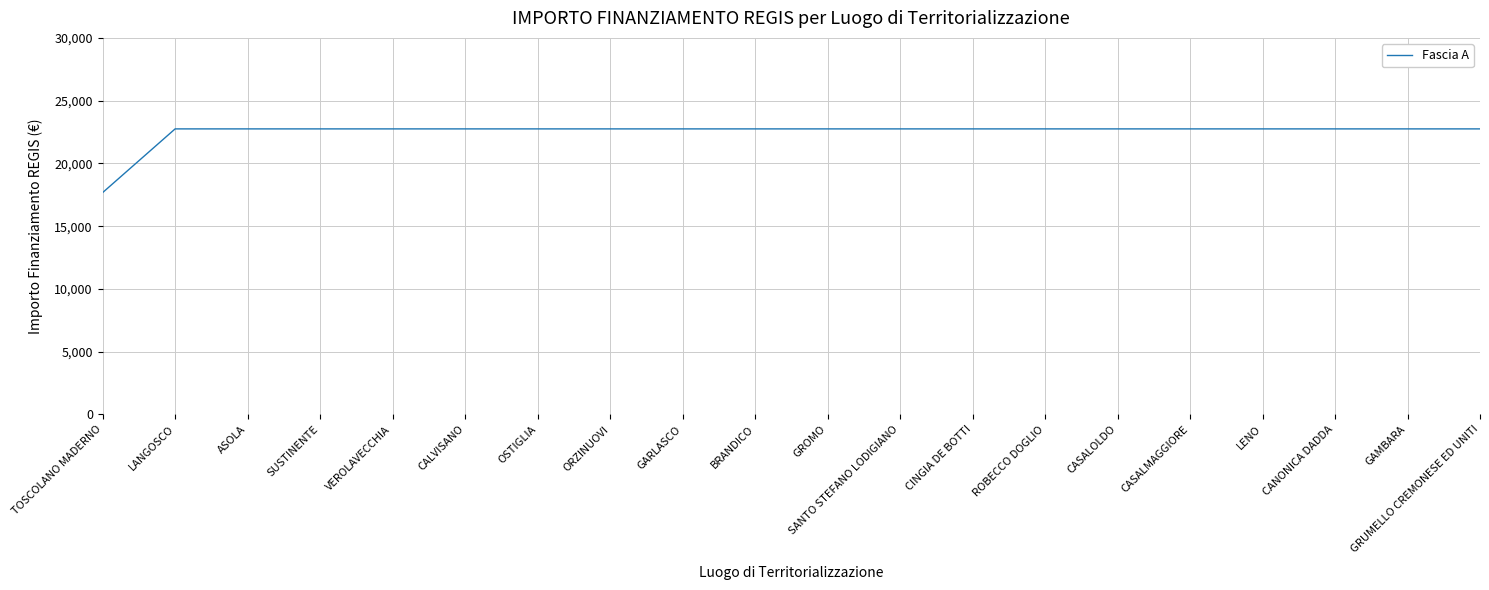

Approximately how many times larger is the value at OSTIGLIA compared to CINGIA DE BOTTI?

1.0